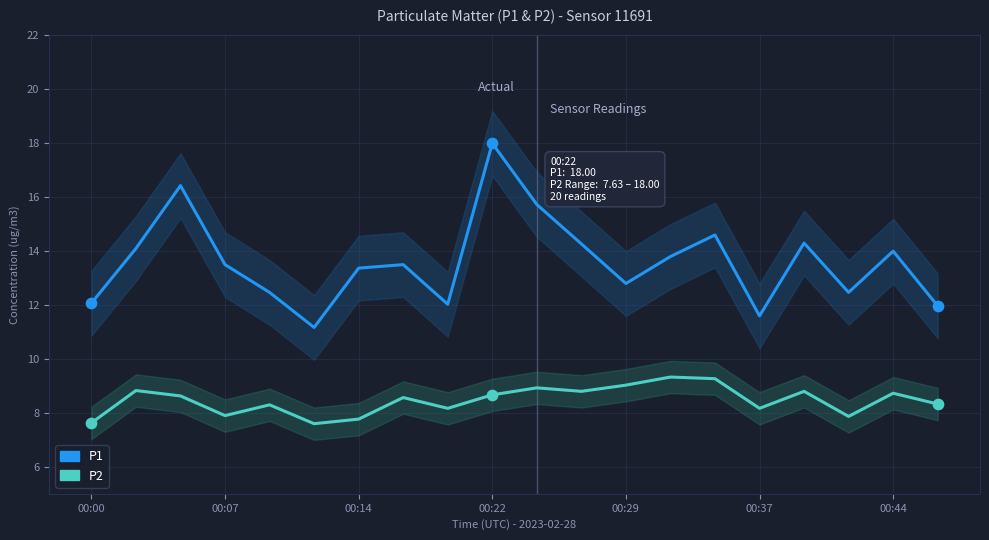

What are all the series names shown in the legend?

P1, P2